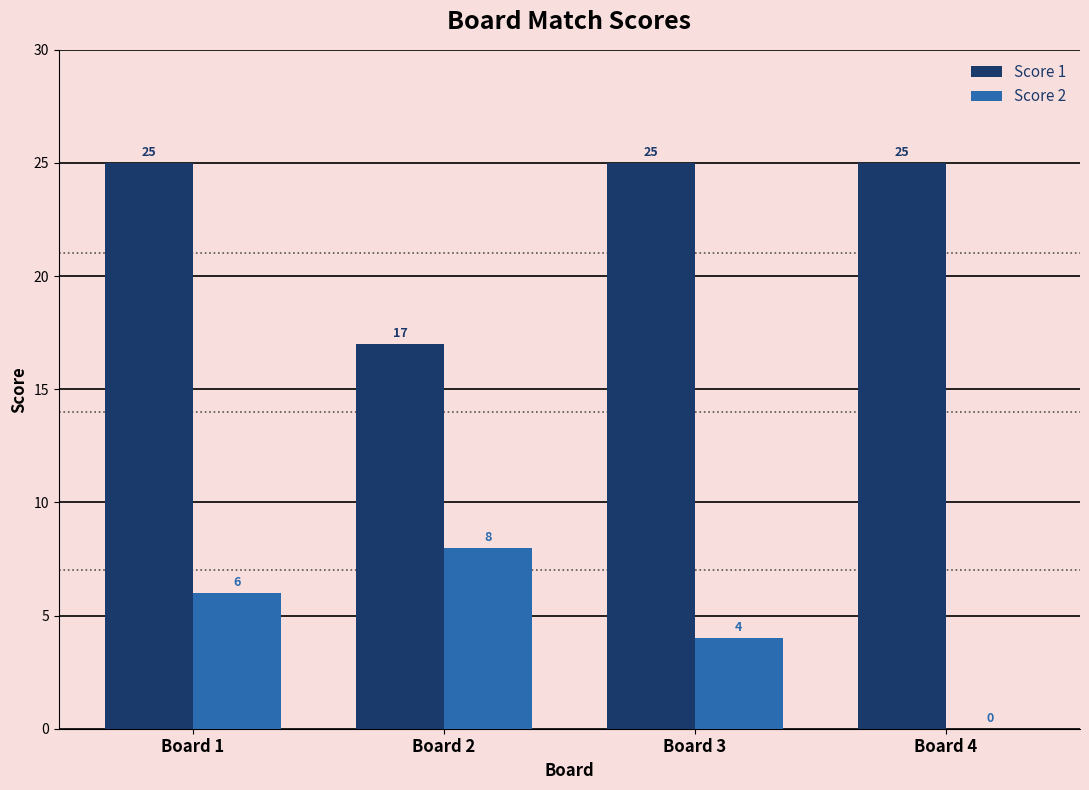

At which label is Score 2 closest to 4?

Board 3